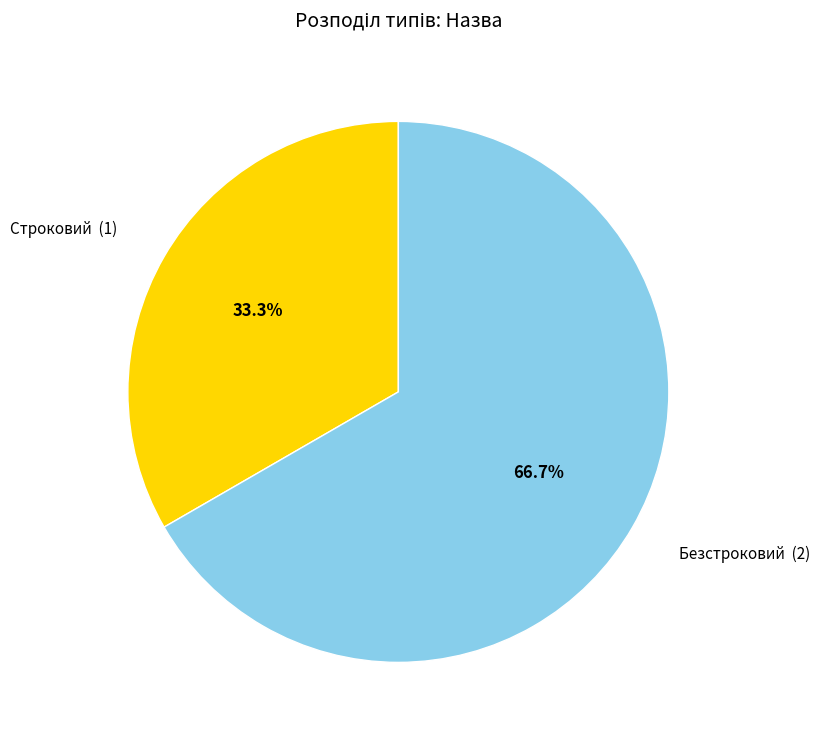

Which category has the biggest portion of the pie?

Безстроковий